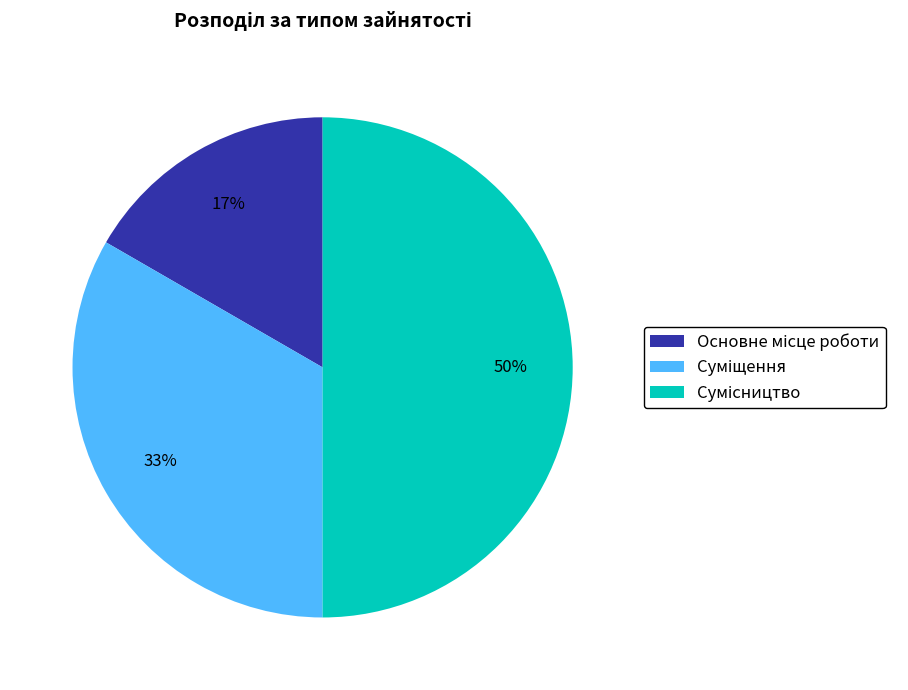

To the nearest percent, what is the average slice percentage?

33%